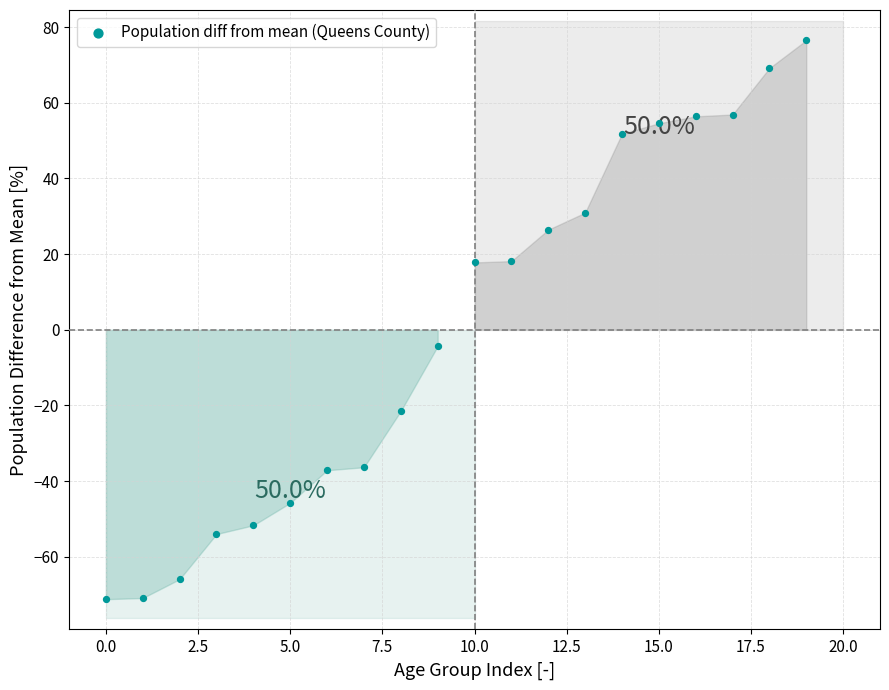

What Y value in the scatter plot is closest to 2?

-4.3